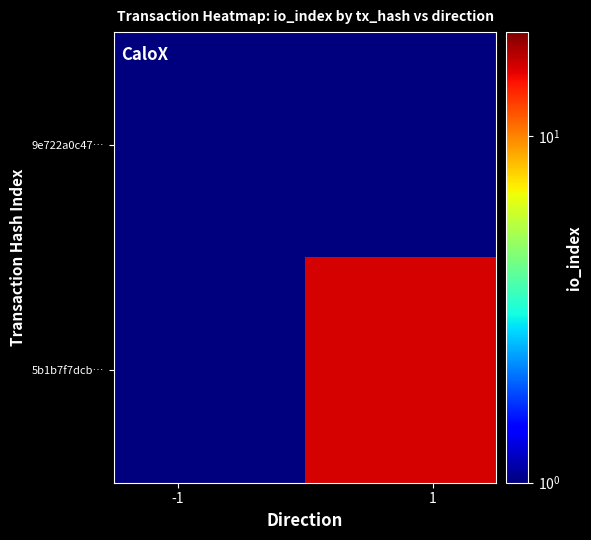

Reading right to left, what are all the values shown in this chart?

9e722a0c47…: 0.5	1.0
5b1b7f7dcb…: 16.0	0.5